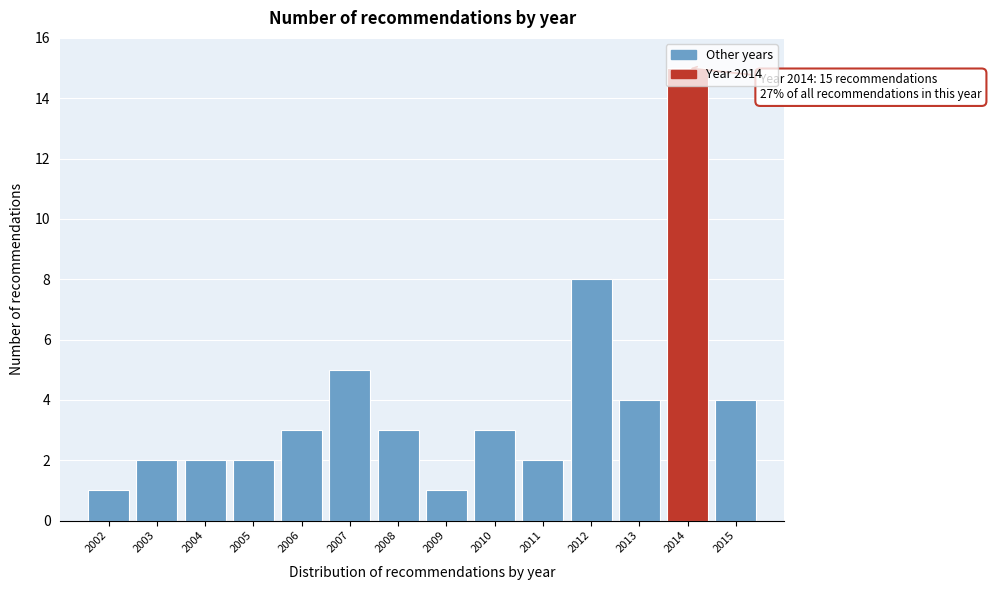

True or false: the data shows 1 at 2008.

False